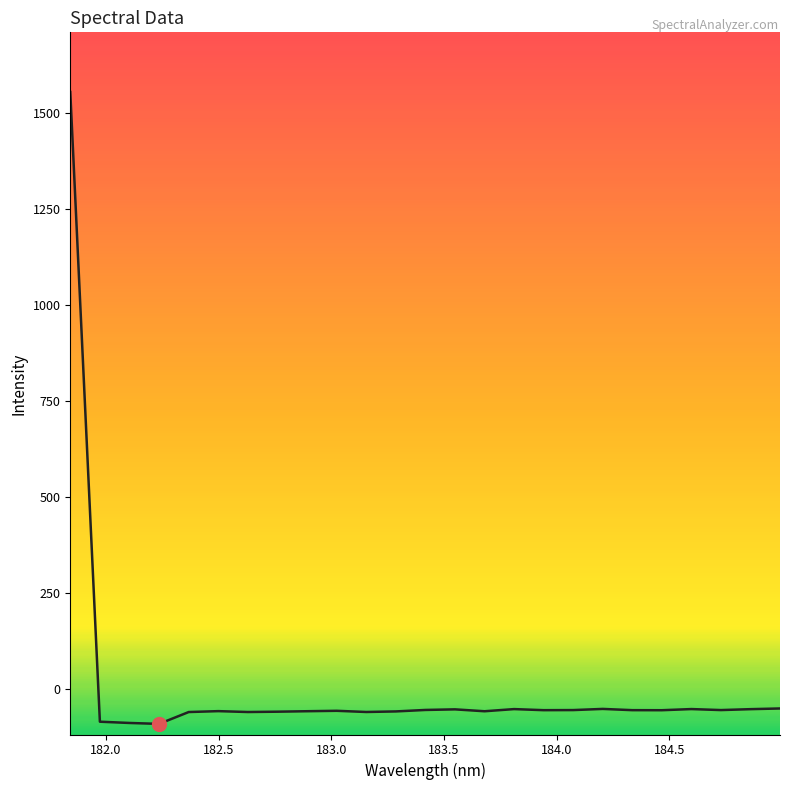

What is the smallest value displayed?

-92.2